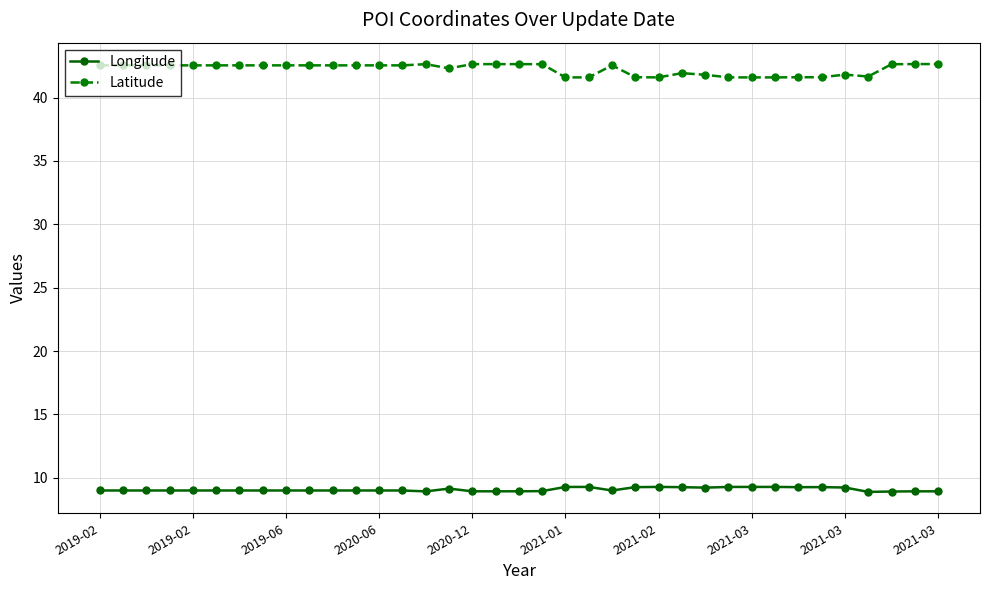

List the series in order of their overall mean, lowest first.

Longitude, Latitude